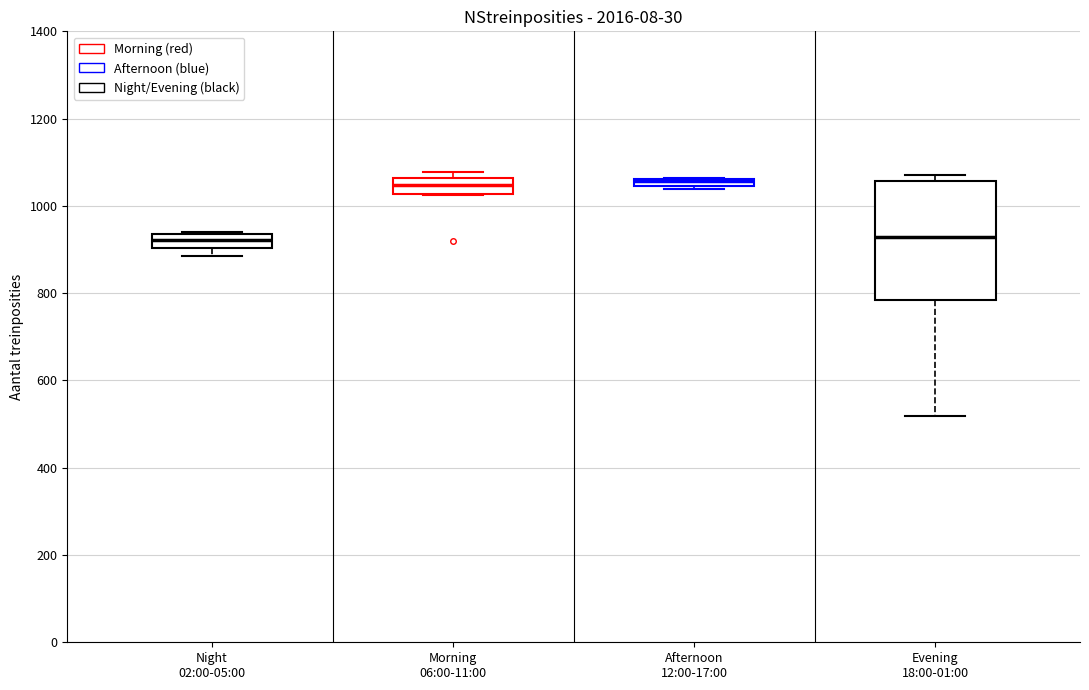

Where is the lower edge of the box for Morning 06:00-11:00 on the y-axis? The values are not printed on the chart, so give them approximately, as read against the axis.

1020